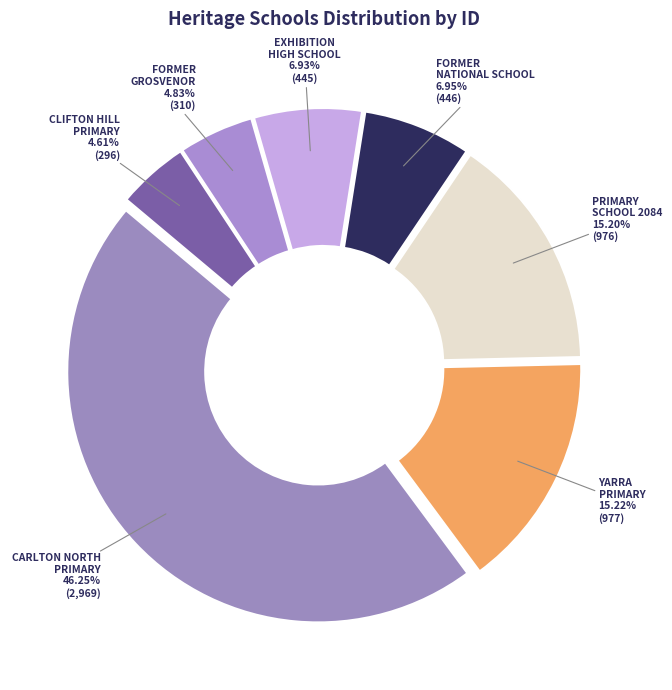

Do FORMER GROSVENOR and FORMER NATIONAL SCHOOL together represent more than half of the pie?

No